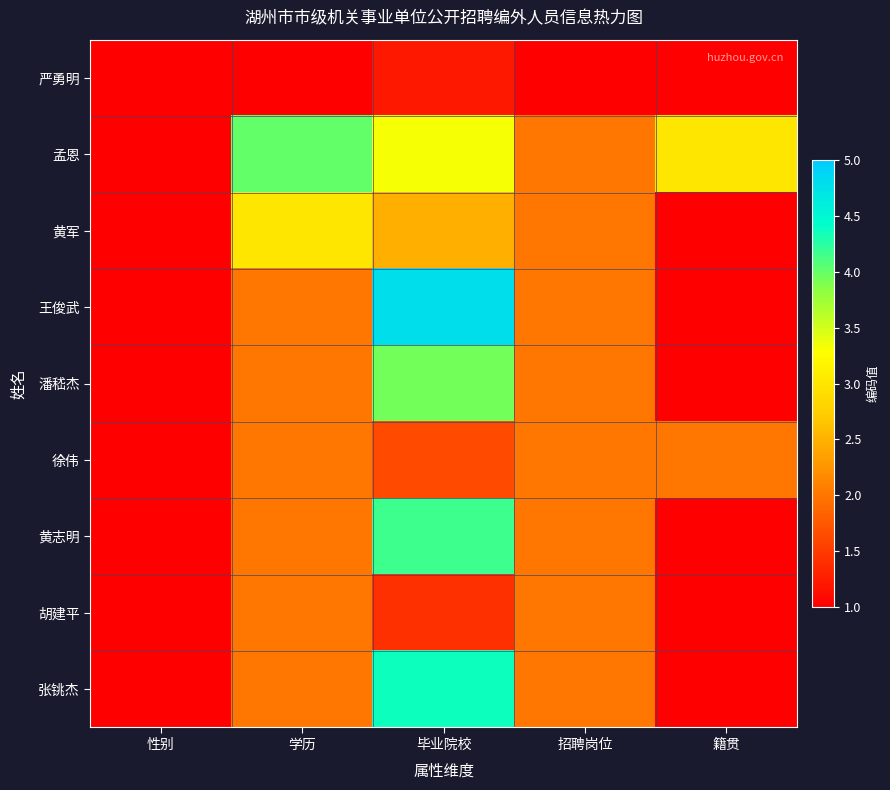

What is the total value across all series at 毕业院校?

27.3